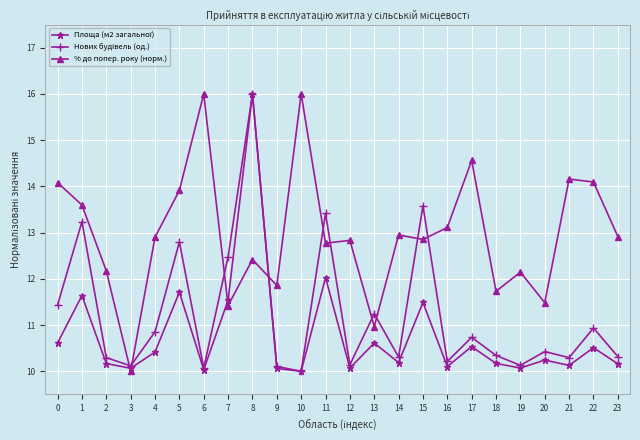

How many lines are shown in the chart?

3